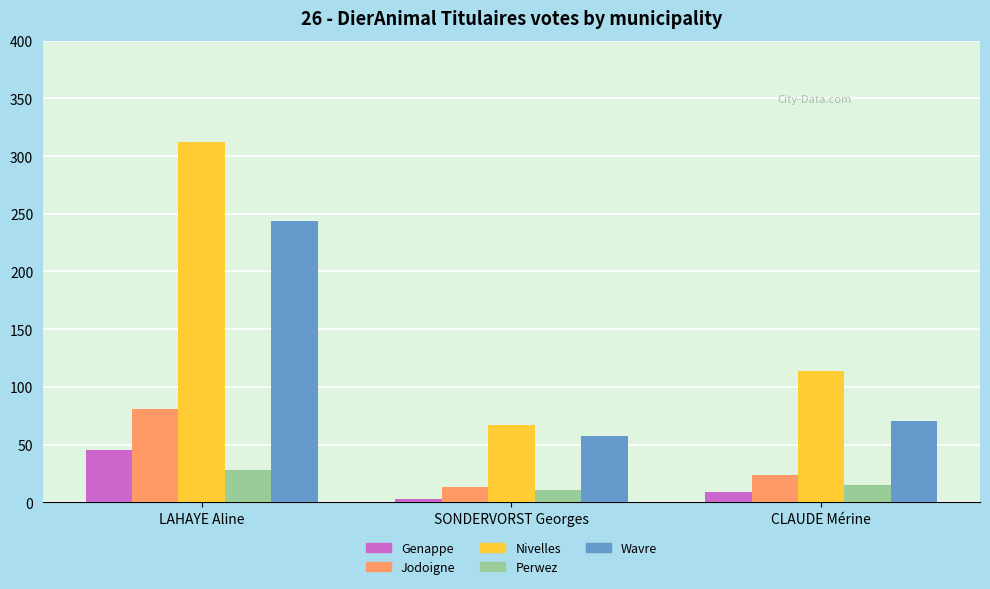

What is the minimum value for Genappe?

3